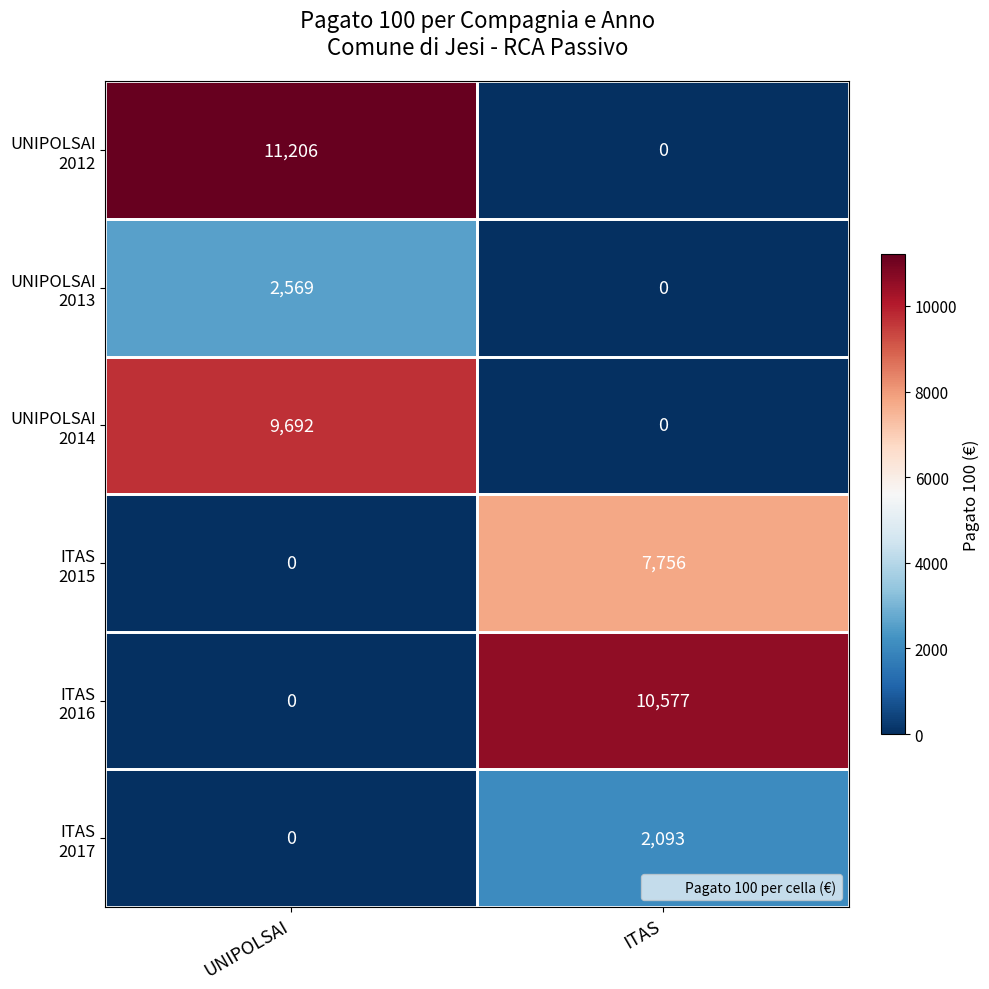

What is the difference between the highest and lowest values at ITAS?

10577